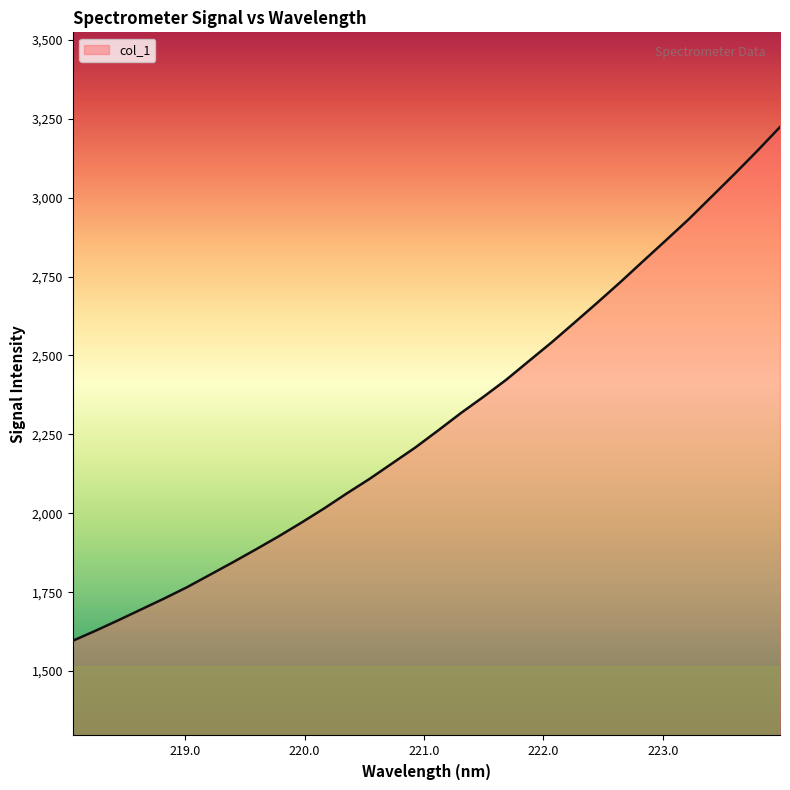

Does the chart have visible grid lines?

No